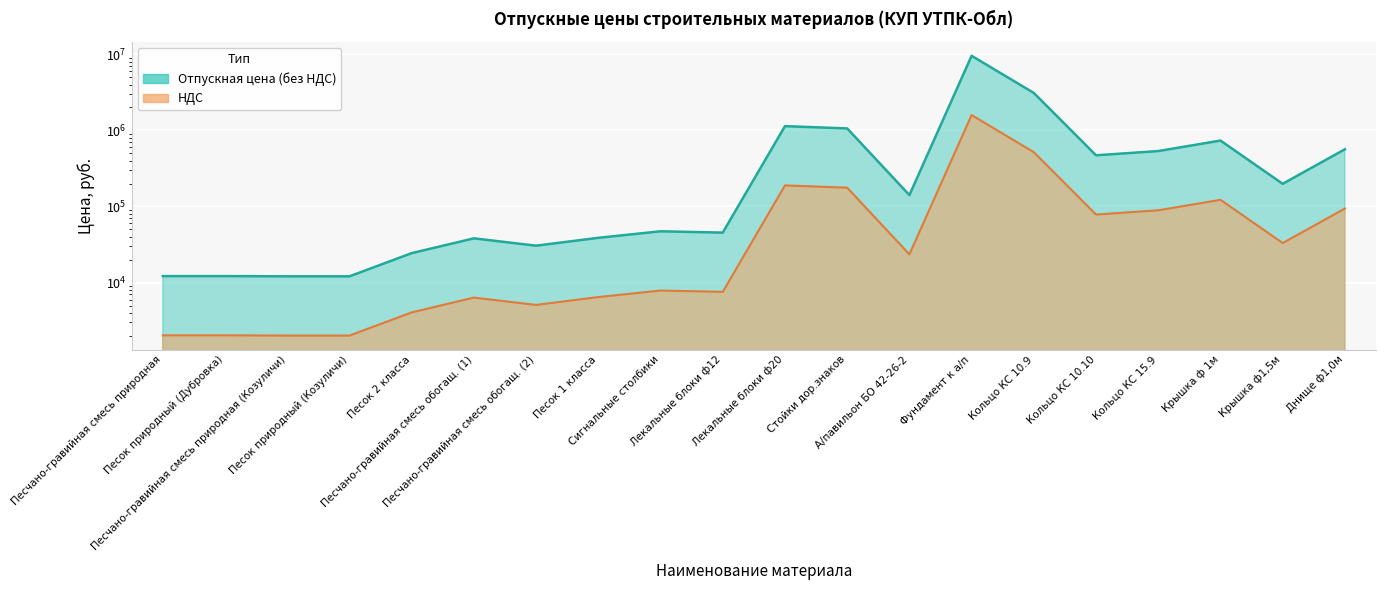

At which category does НДС reach its first local peak?

Песчано-гравийная смесь обогащ. (1)